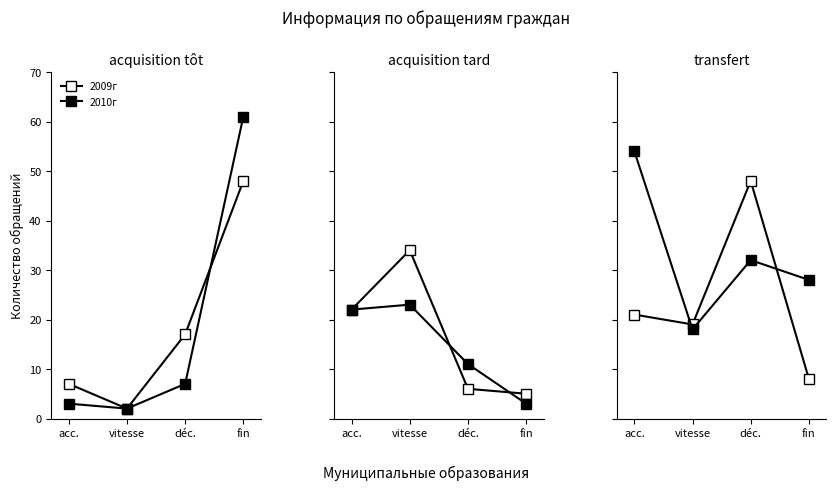

What is the value of the 2009г point at the 4th from the left?

8